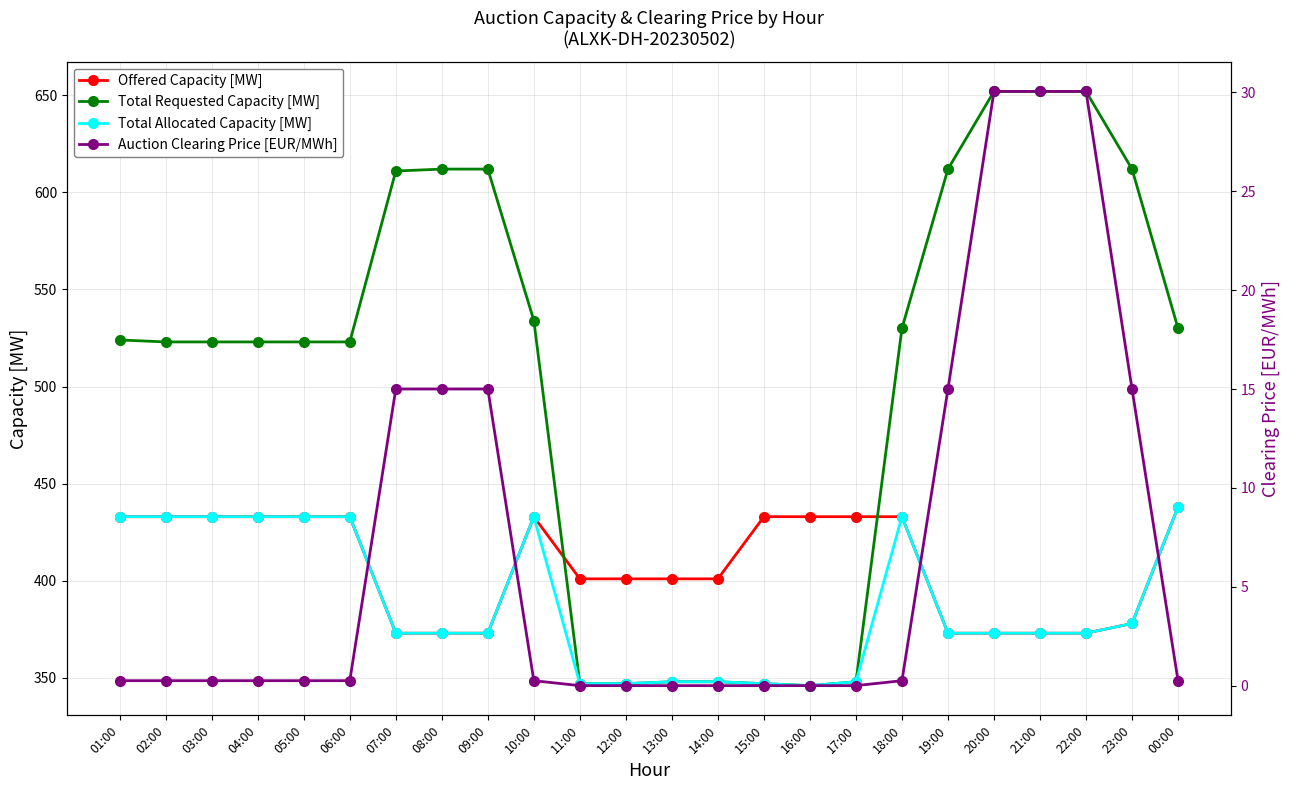

In Total Allocated Capacity [MW], how many points are lower than both neighbors (excluding endpoints)?

1